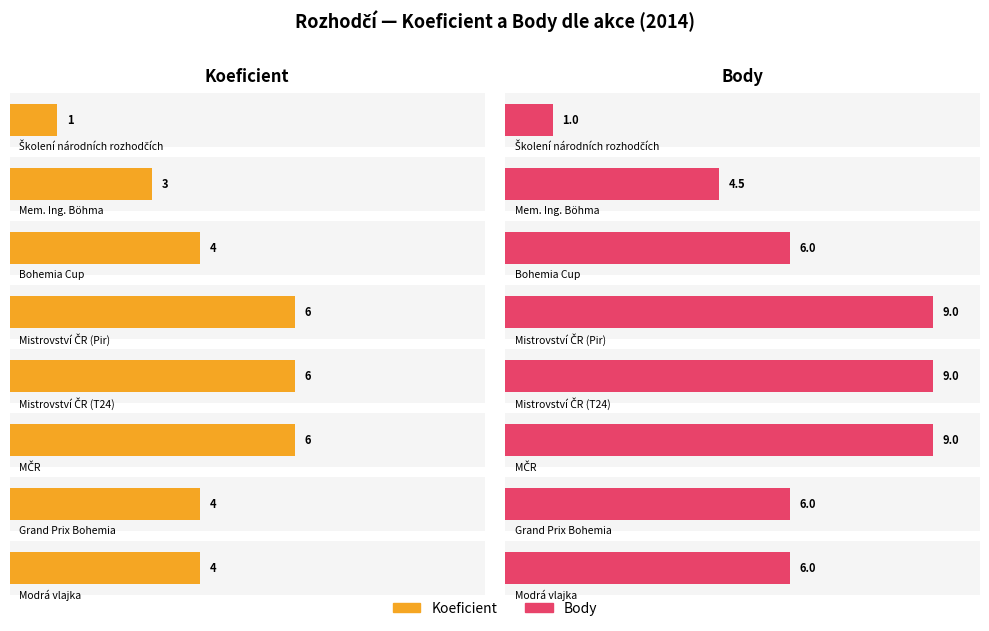

What is the difference between the highest and lowest values at Mistrovství ČR (Pir)?

3.0